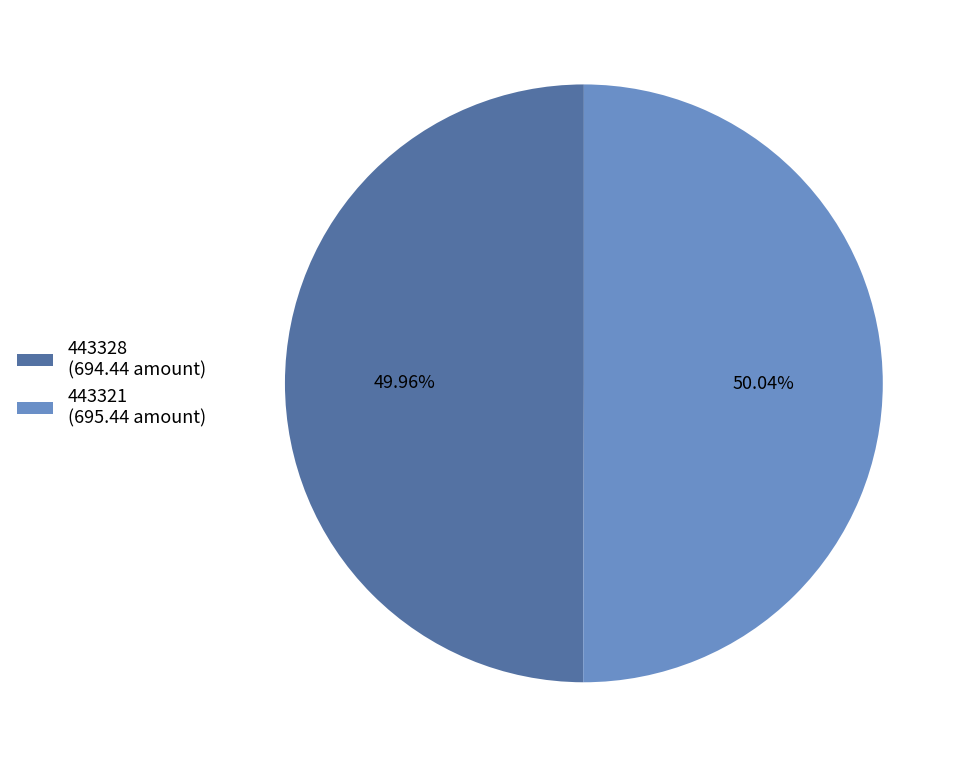

Is the sum of 443328 and 443321 greater than half?

Yes